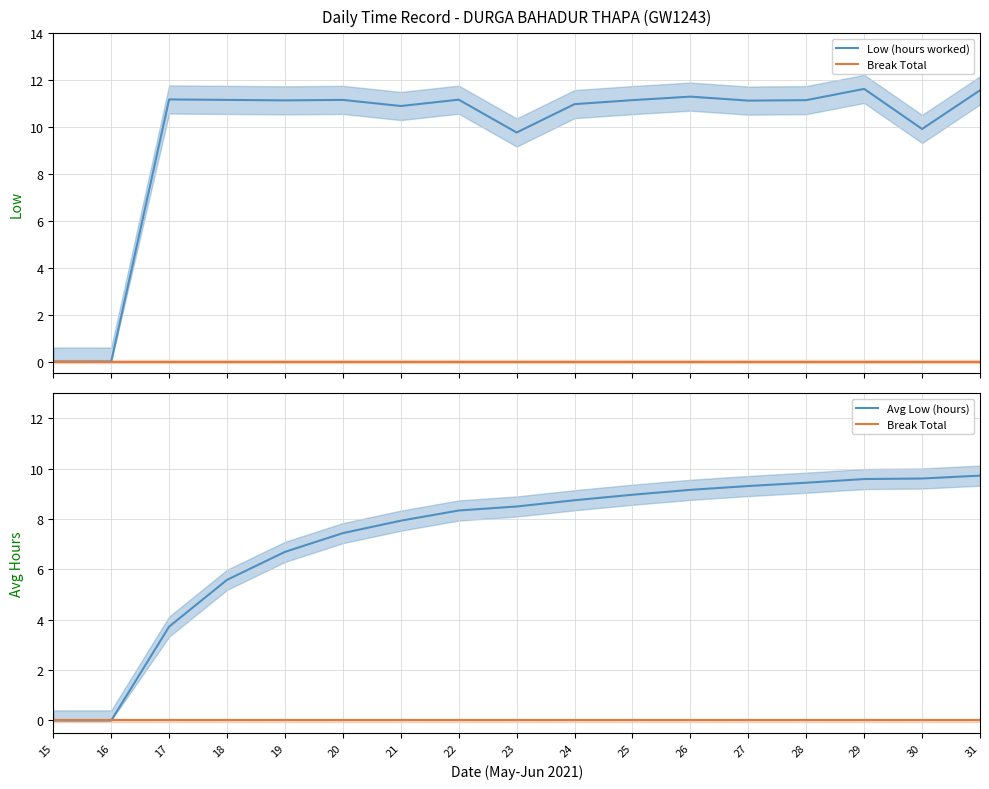

At how many categories does at least one series exceed 6?

15